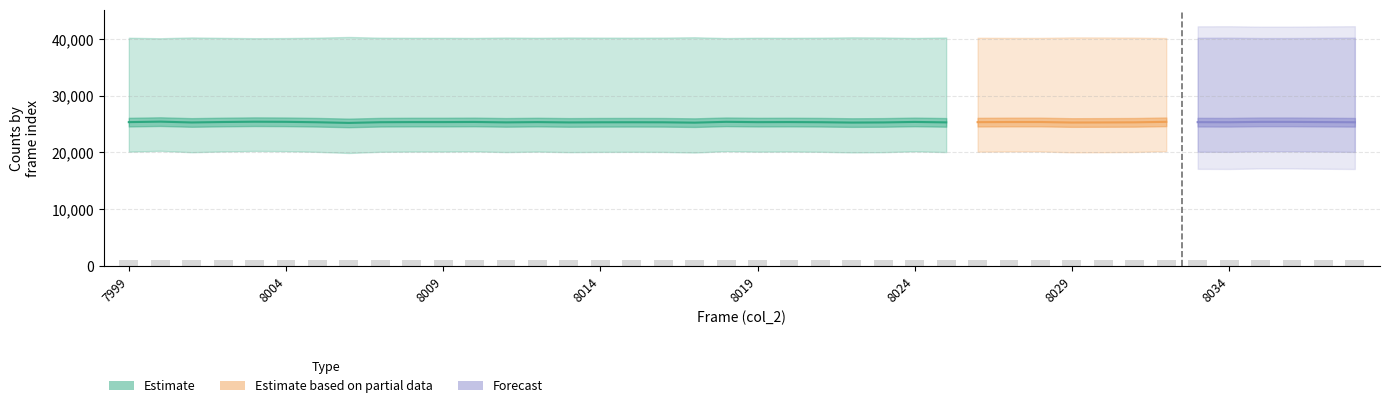

What is the change in value from 7999 to 8018?

+2.1